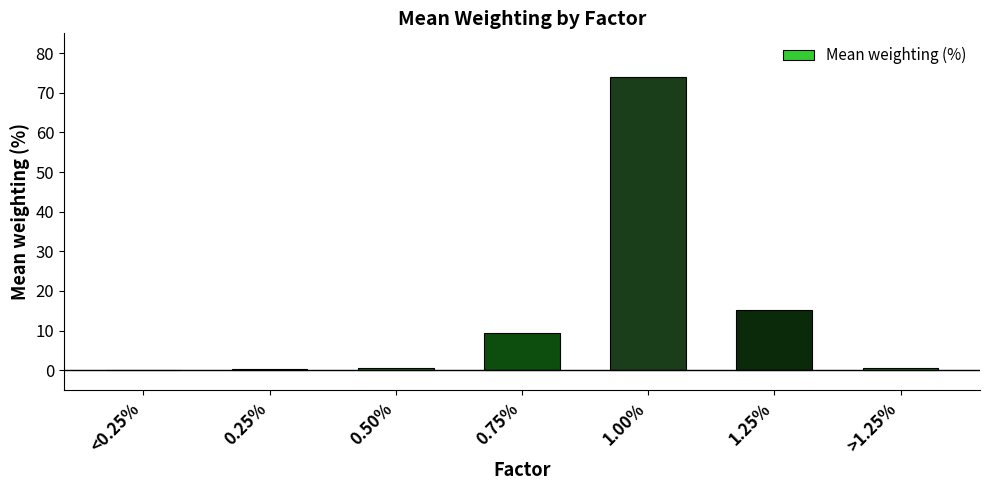

How many series are shown in this chart?

1